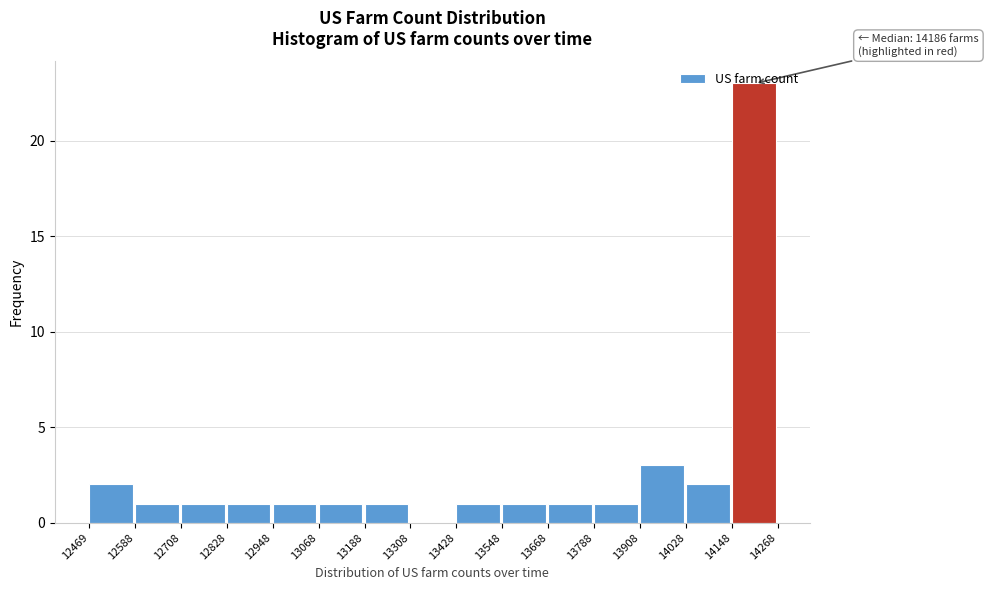

Over which range of the x-axis is the bar tallest?

14148 to 14268